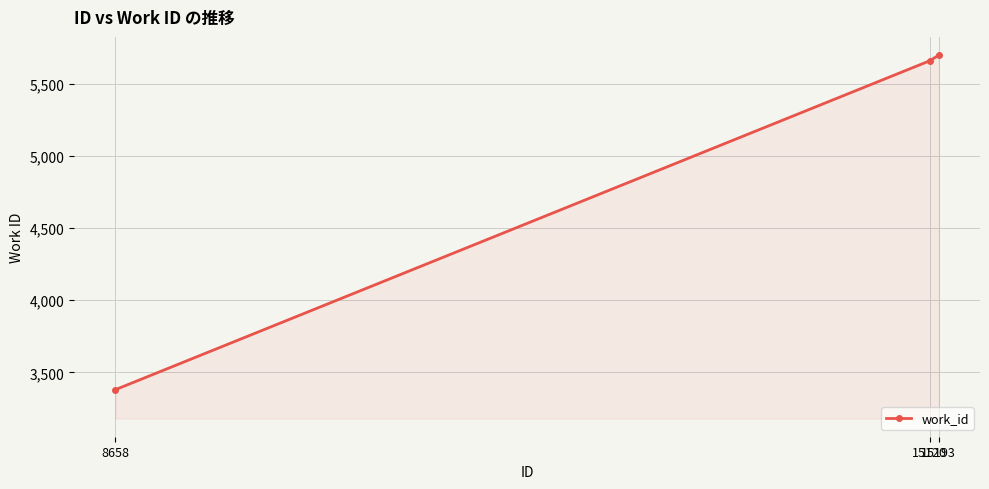

Which has a higher value, 8658 or 15193?

15193